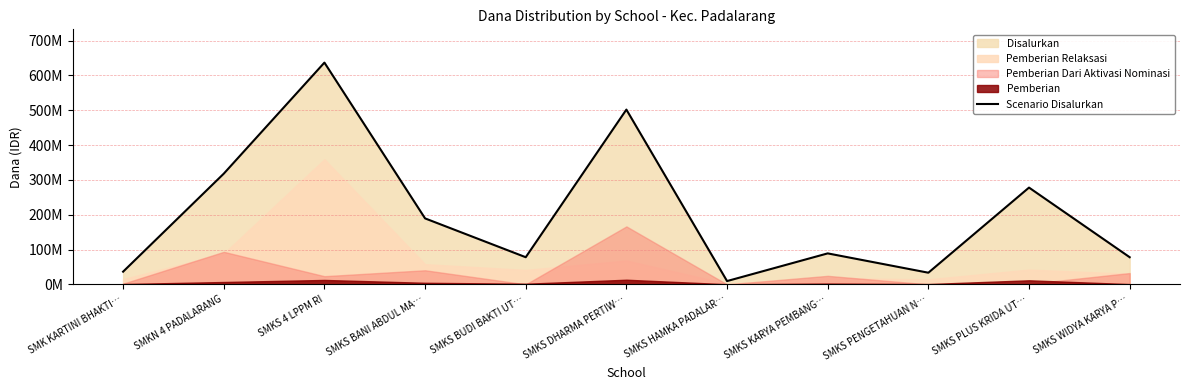

Reading left to right, list all the values displayed in this chart.

36500000	318000000	637000000	189500000	78000000	502000000	9500000	89000000	33500000	278000000	78000000